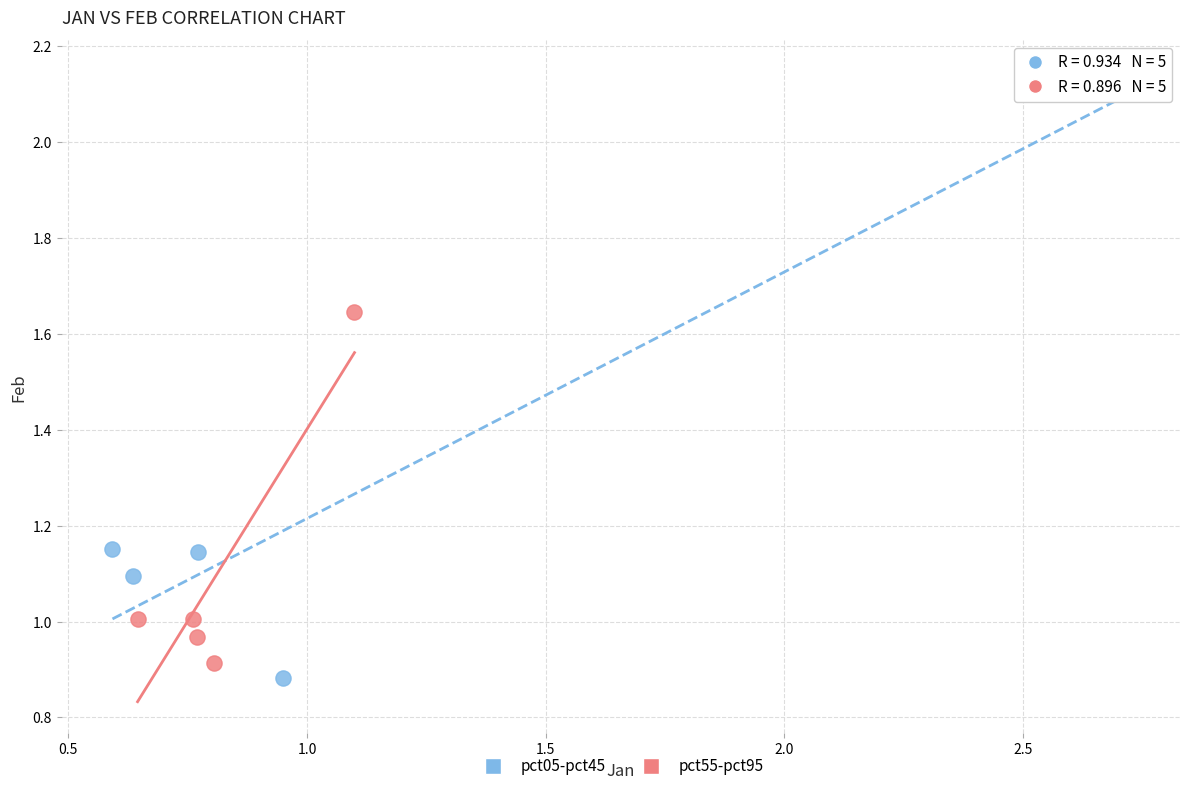

Which series reaches the maximum Y coordinate?

pct05-pct45